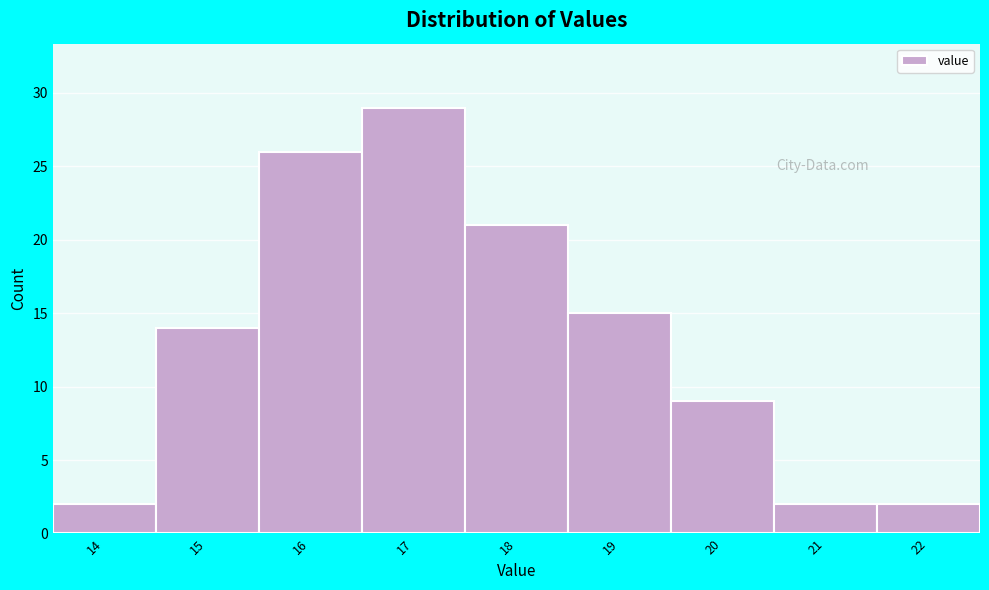

Reading left to right, what are all the values shown in this chart?

2	14	26	29	21	15	9	2	2